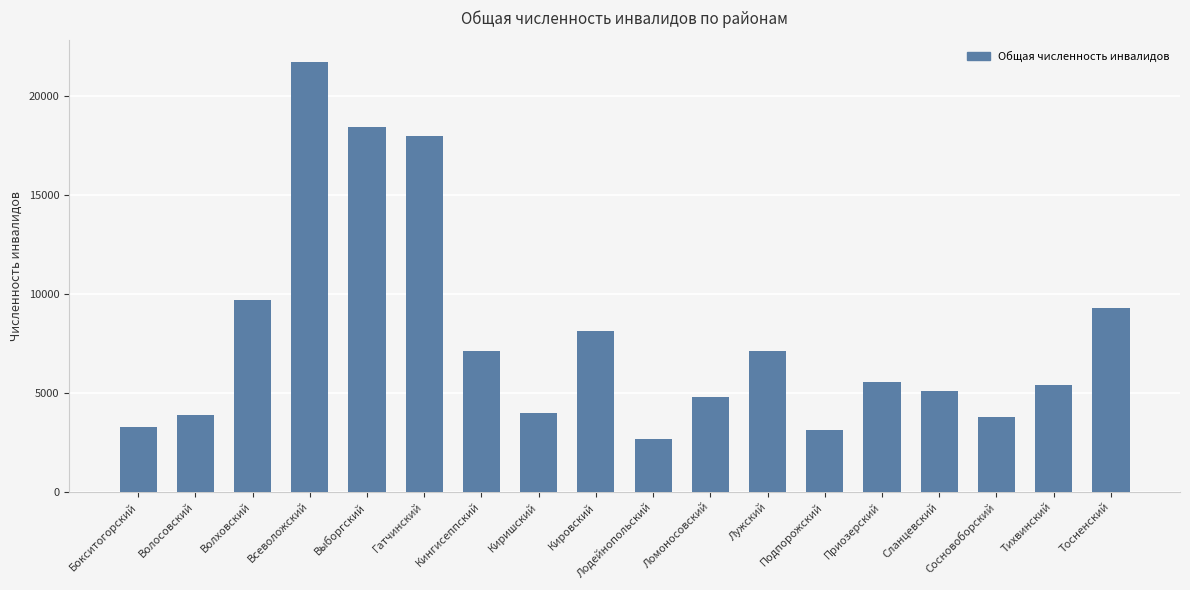

Where does the data first go above 5540?

Волховский